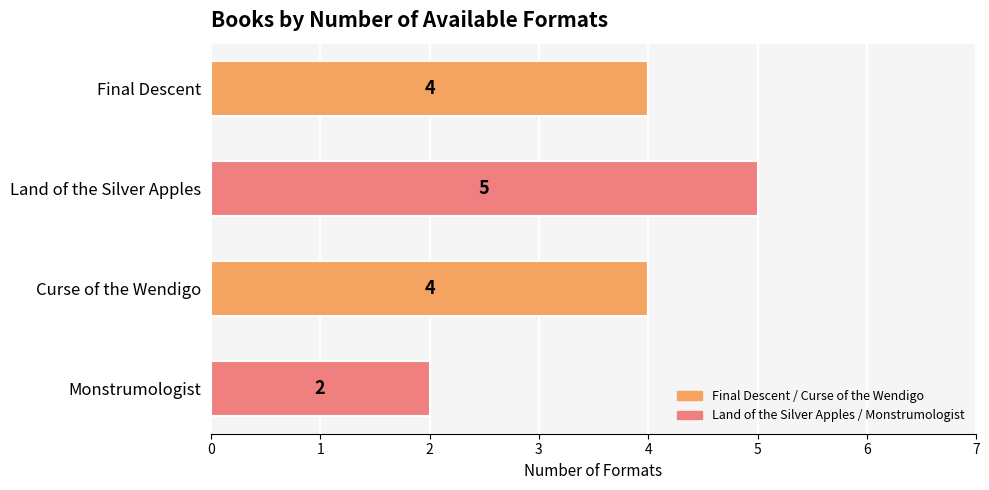

Reading top to bottom, extract all data points from this chart.

Final Descent=4	Land of the Silver Apples=5	Curse of the Wendigo=4	Monstrumologist=2